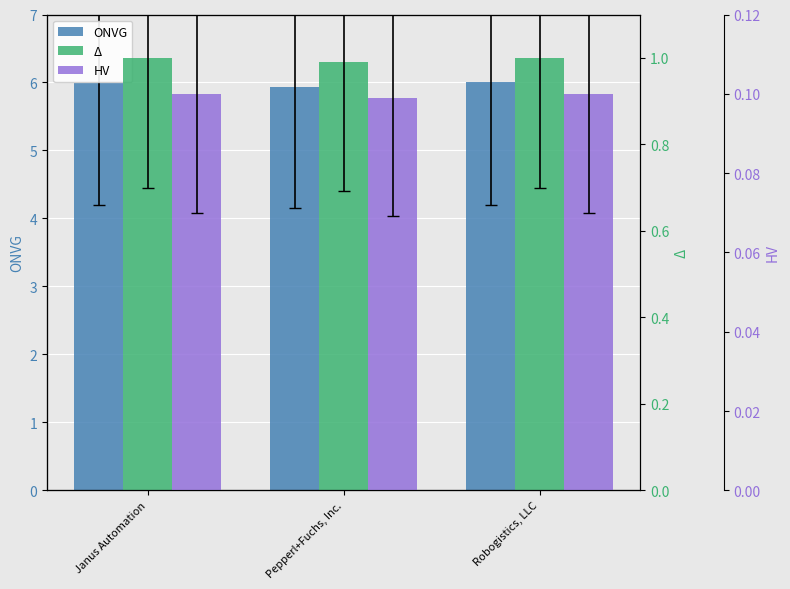

Count the Δ values in the range 0 to 1.

3